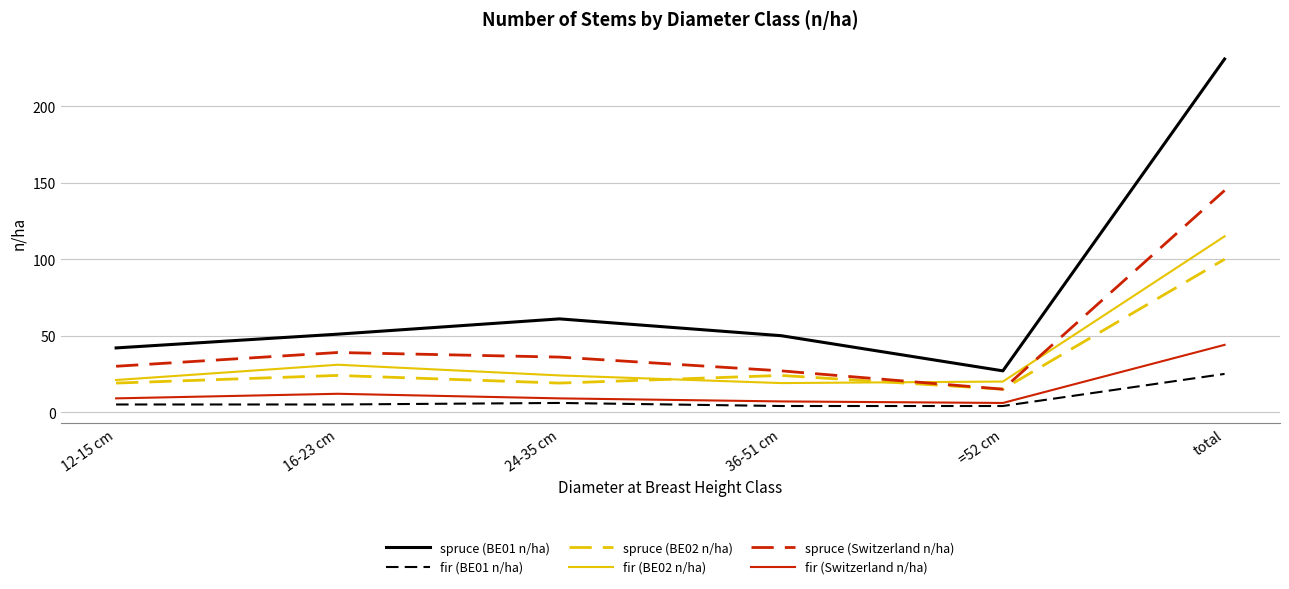

Is the value of spruce (BE02 n/ha) at 16-23 cm greater than the value of fir (BE01 n/ha) at 12-15 cm?

Yes